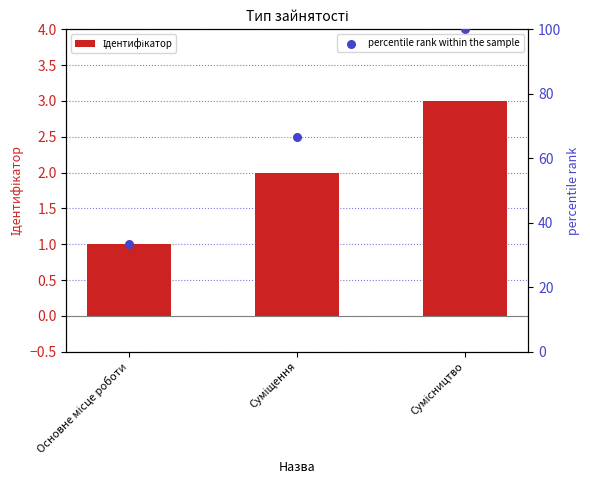

Which series has the largest total across all categories?

percentile rank within the sample